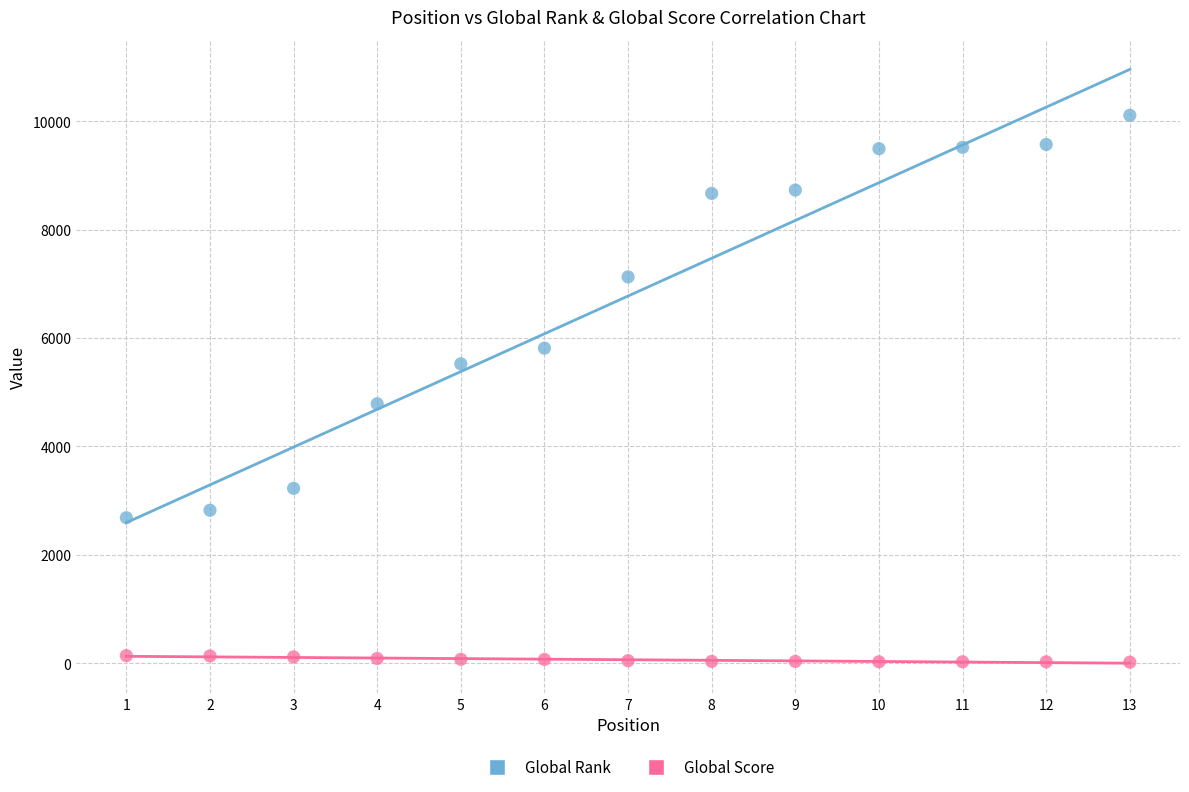

What are all the series names shown in the legend?

Global Rank, Global Score